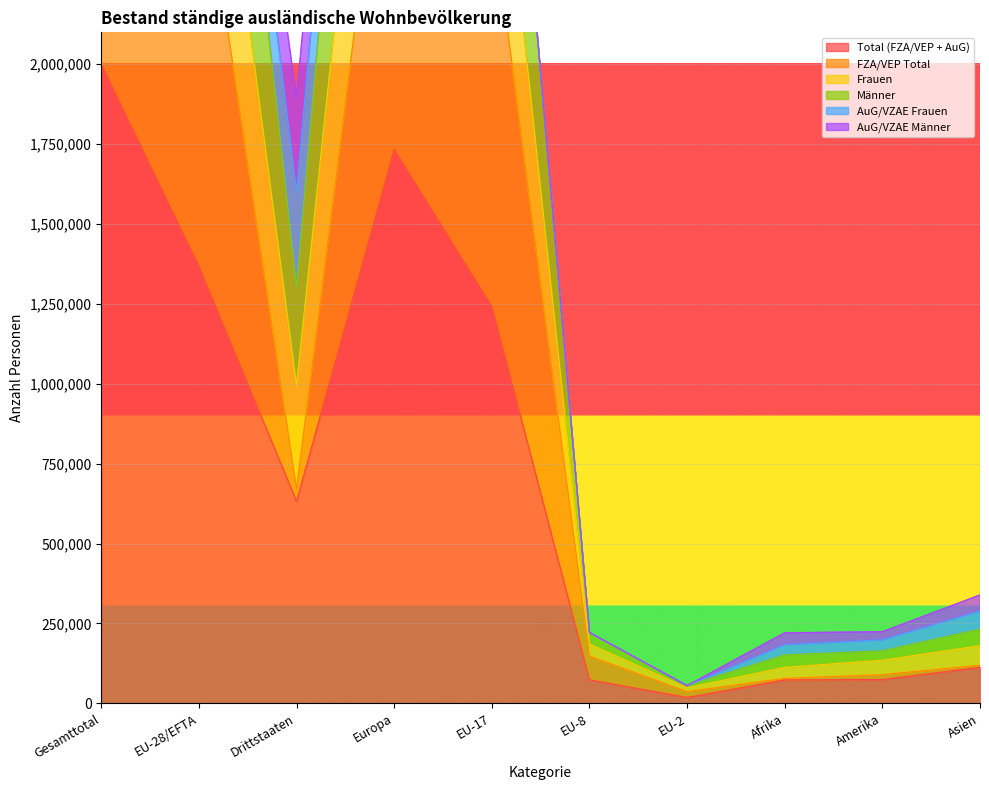

What is the difference between the maximum and second lowest values in the Männer series?

5505855